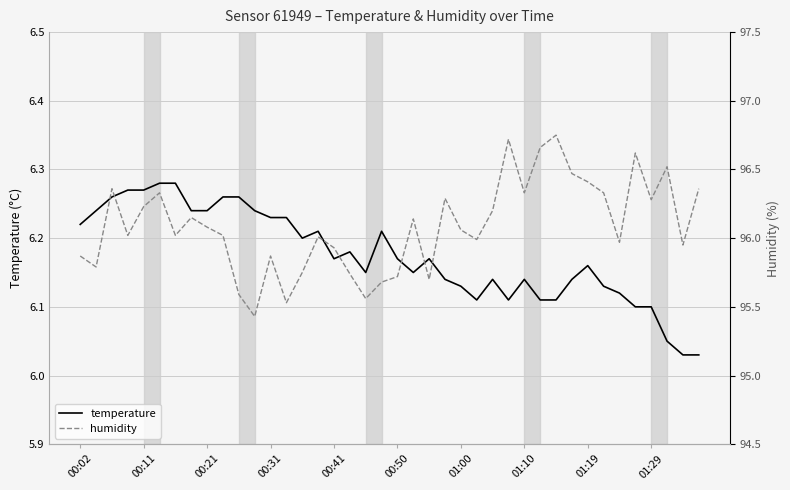

At which category does temperature reach its first local valley?

14